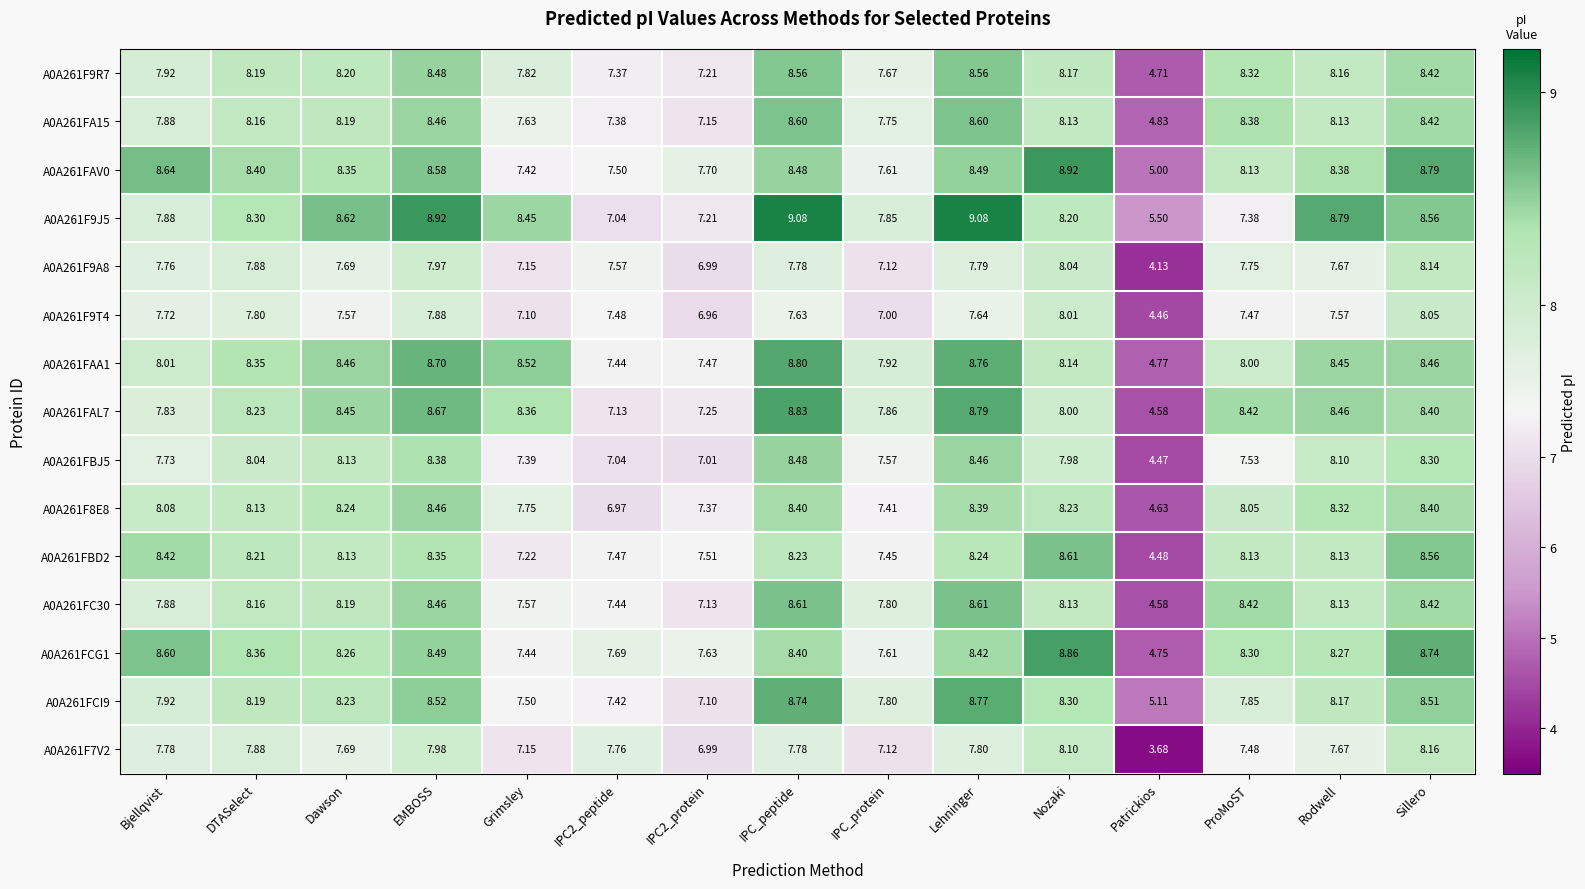

At which label does A0A261FAV0 reach its minimum?

Patrickios